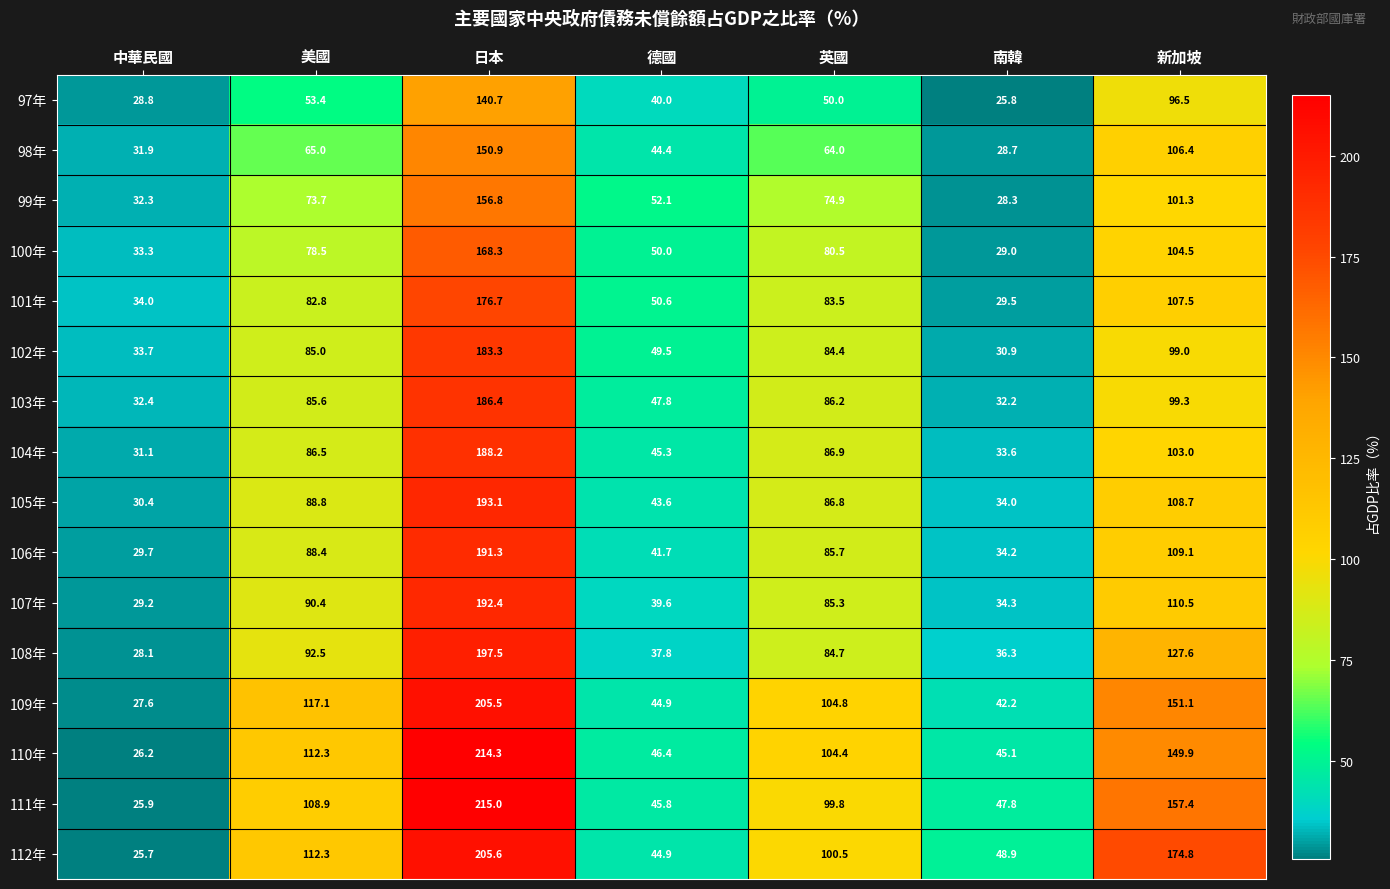

Rank the series by their maximum value, from highest to lowest.

111年, 110年, 112年, 109年, 108年, 105年, 107年, 106年, 104年, 103年, 102年, 101年, 100年, 99年, 98年, 97年